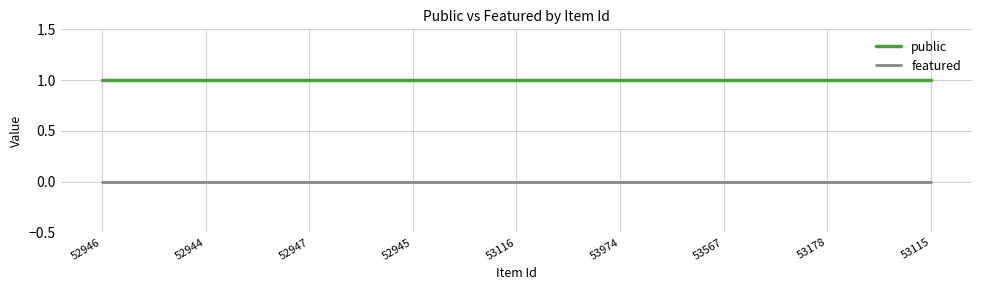

Does the chart have visible grid lines?

Yes